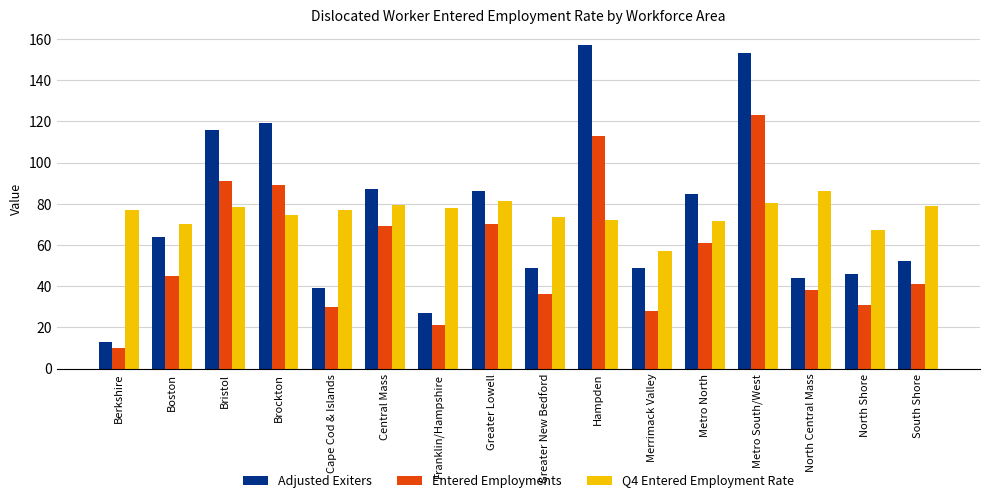

True or false: Entered Employments has a value of 89.0 at Brockton.

True